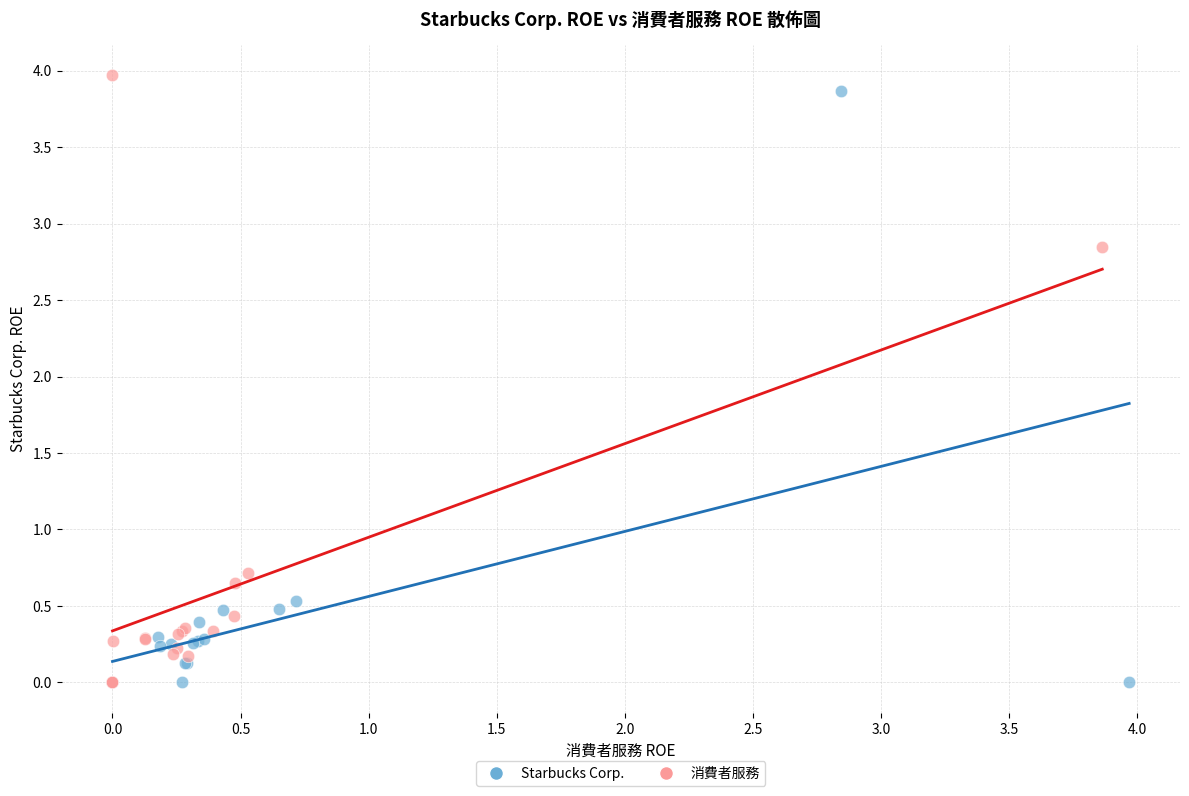

Which series contains the highest Y value?

消費者服務